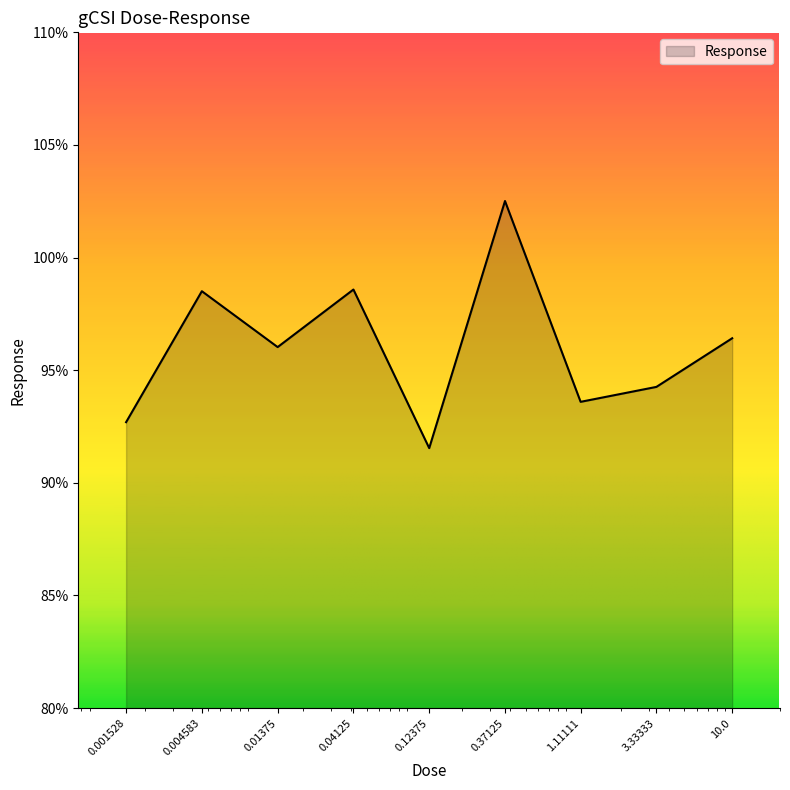

What is the smallest value displayed?

91.5